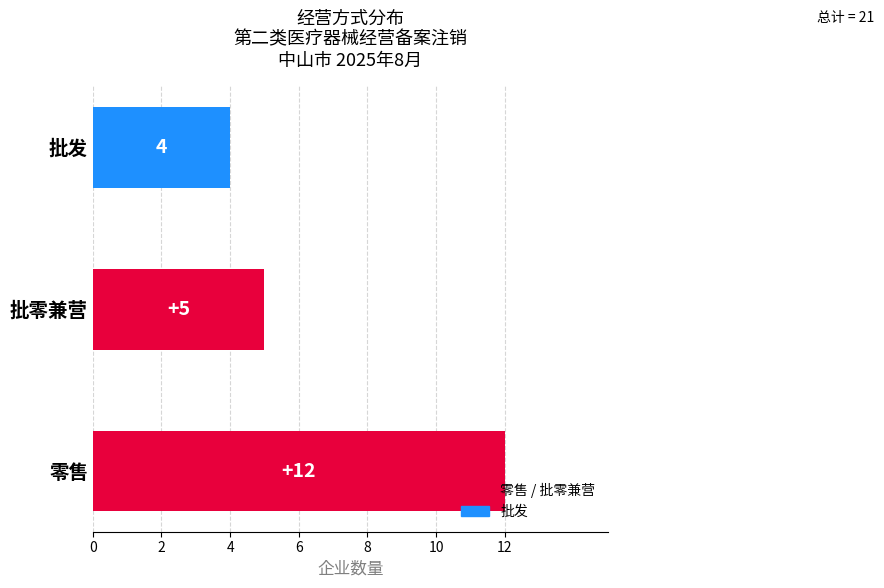

True or false: the data shows 5 at 批零兼营.

True